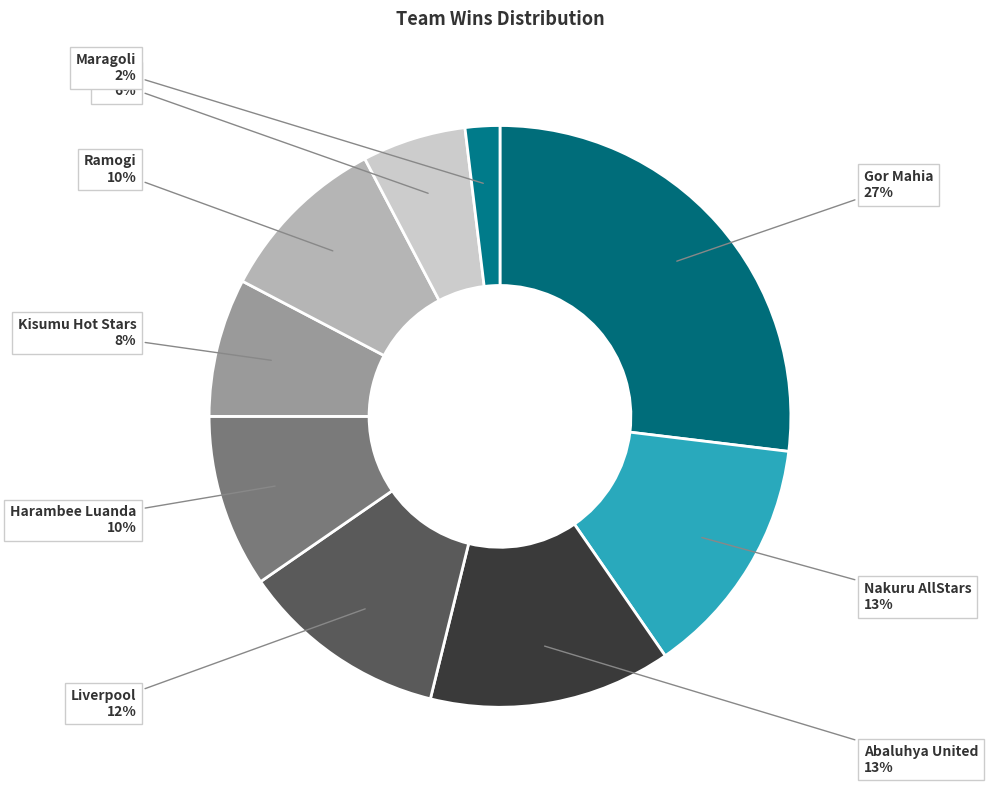

To the nearest percent, what is the difference between the largest and smallest slice percentages?

25%